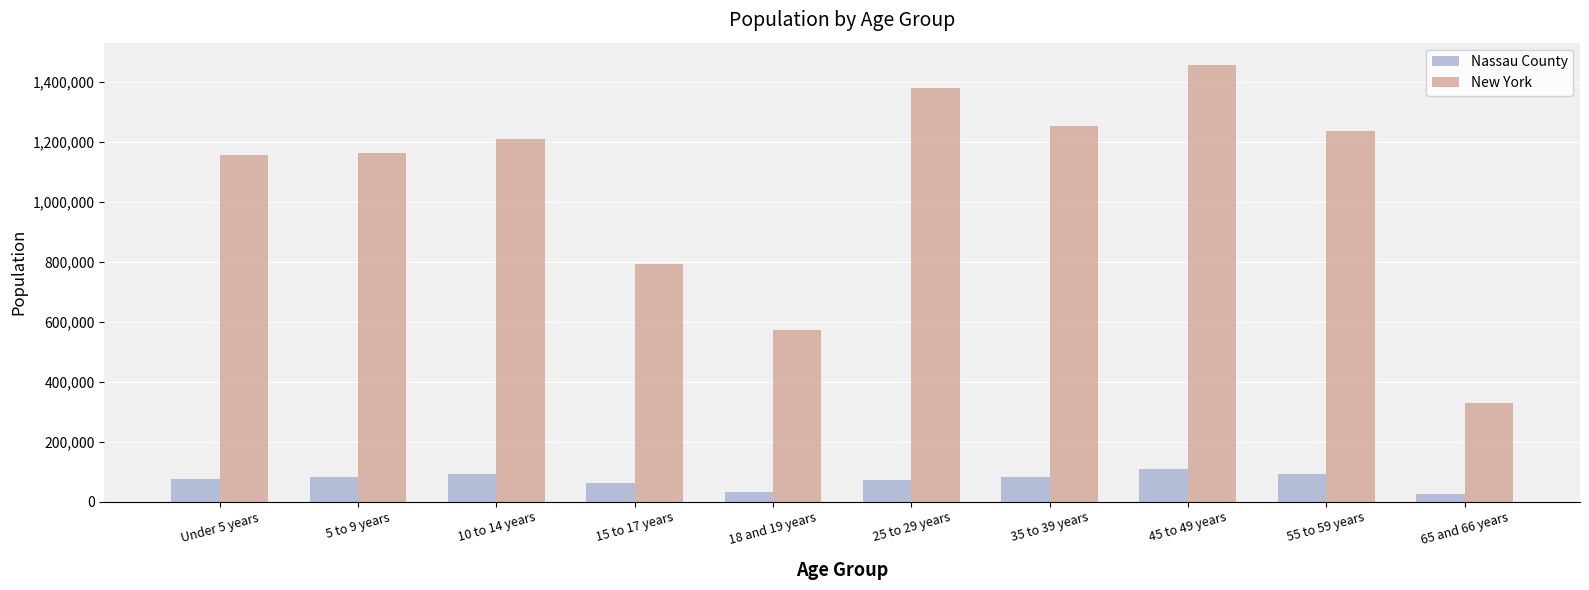

At which category is the sum across all series the highest?

45 to 49 years